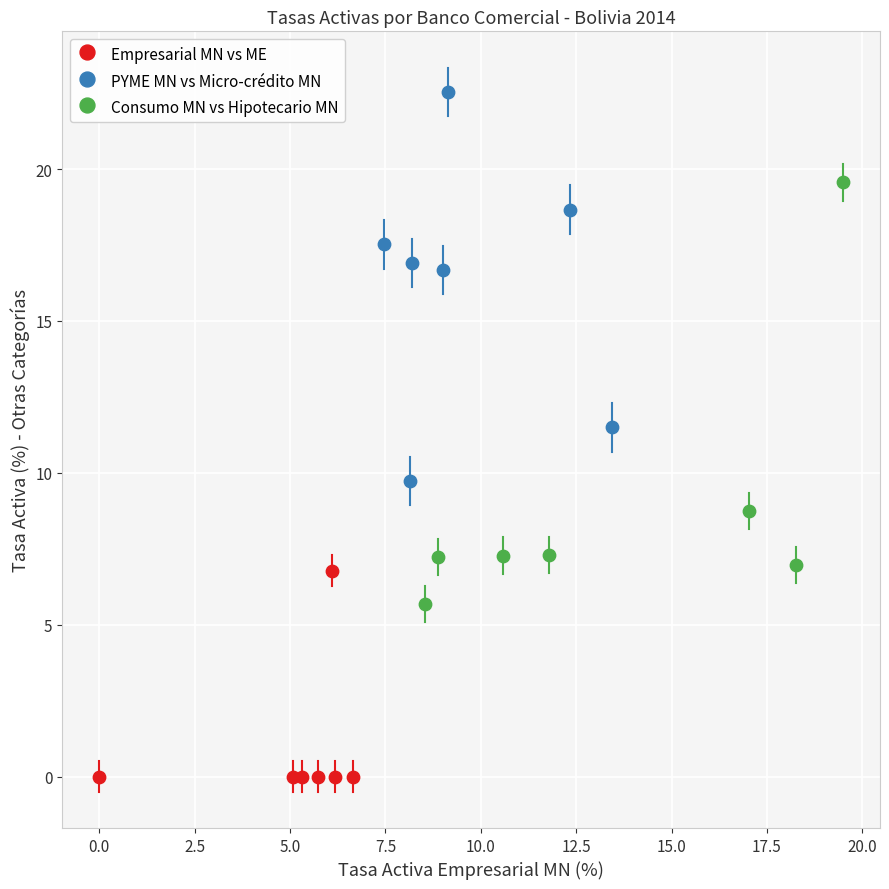

Which series contains the highest Y value?

PYME MN vs Micro-crédito MN